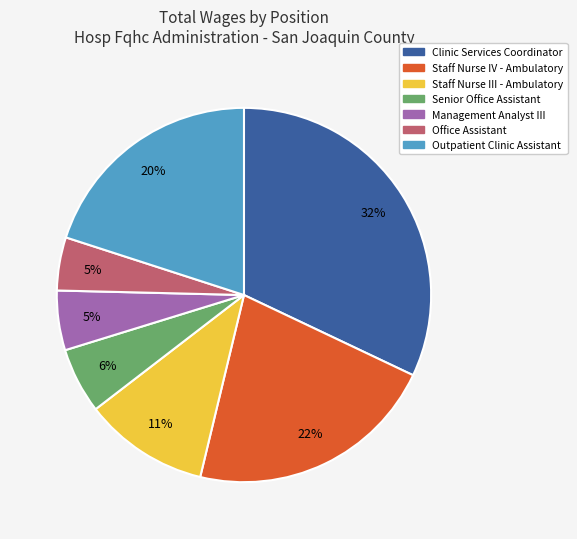

To the nearest percent, what is the difference between the Staff Nurse IV - Ambulatory and Clinic Services Coordinator slice percentages?

10%